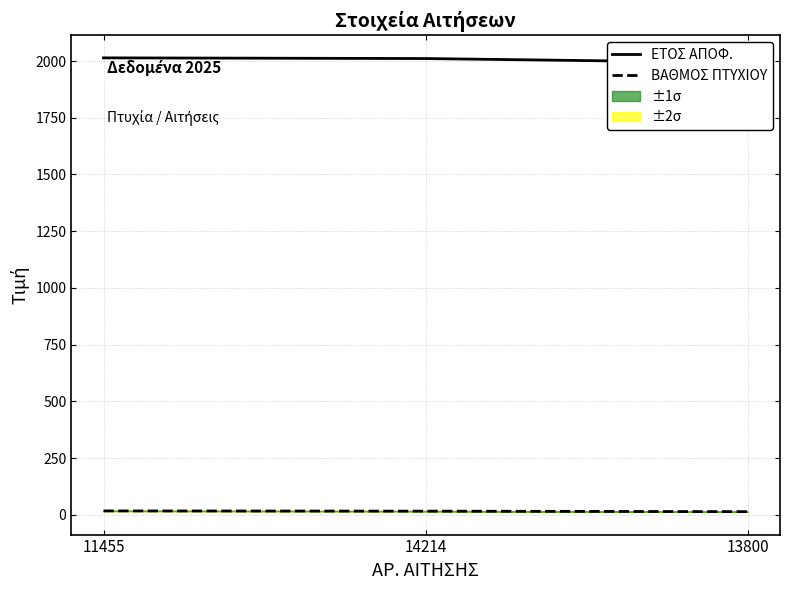

The ΒΑΘΜΟΣ ΠΤΥΧΙΟΥ series shows 25.2 at 11455. True or false?

False